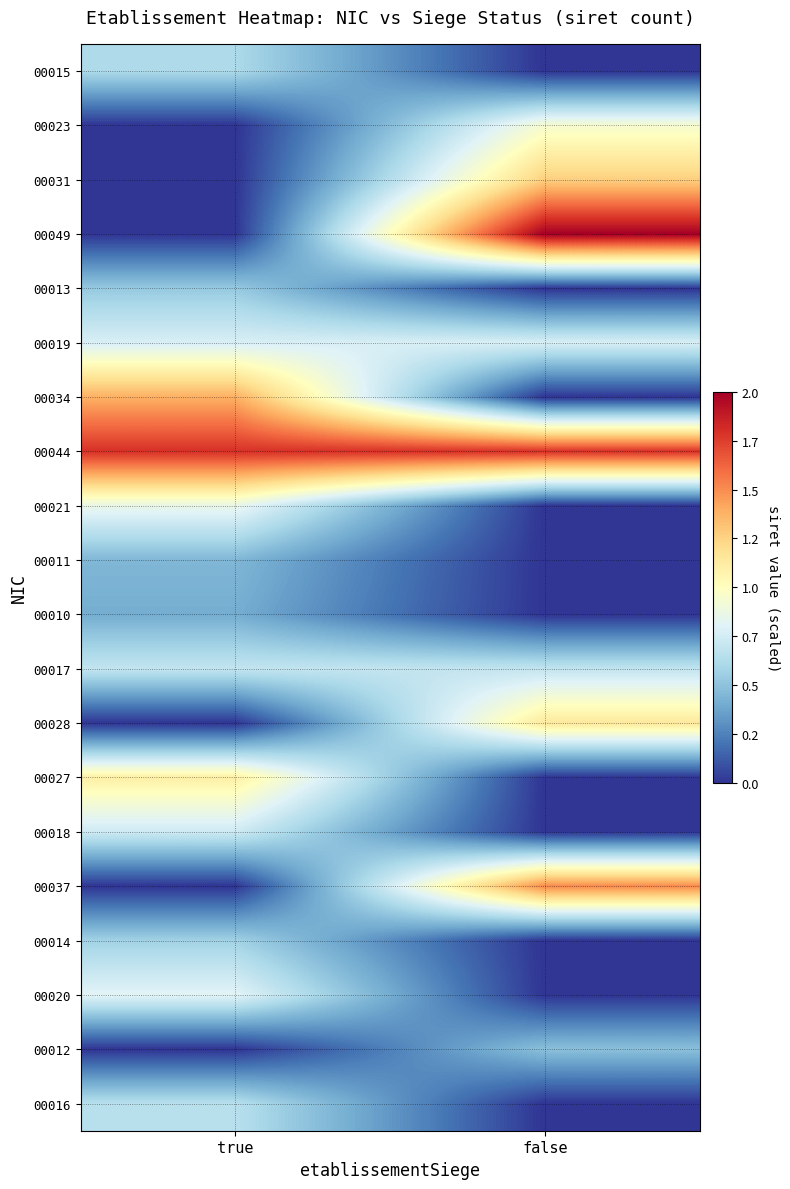

What is the difference between the highest and lowest values at true?

1.8